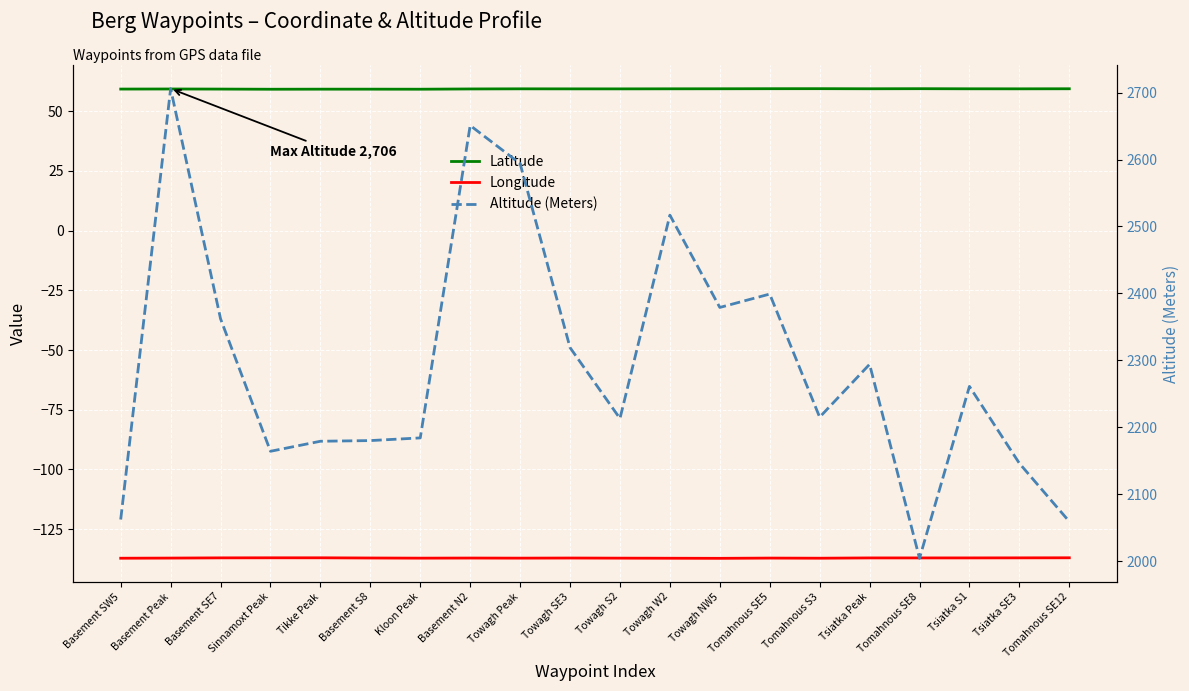

What is the label of the 20th point from the right?

Basement SW5